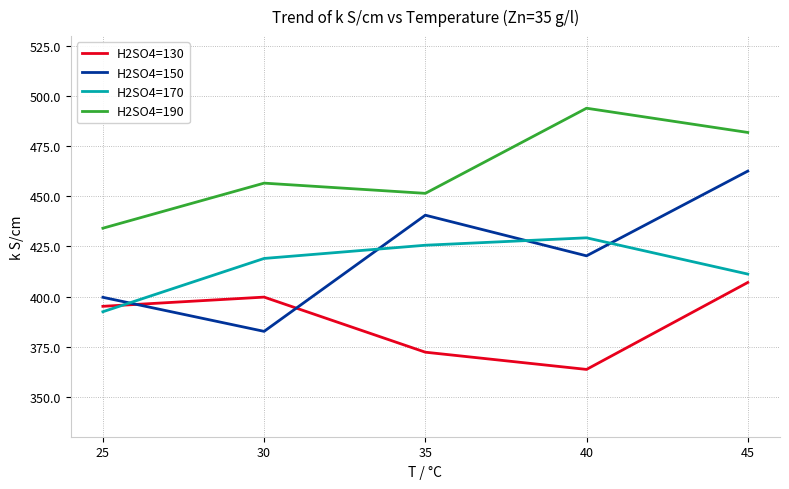

Is the value of H2SO4=190 at 25 greater than the value of H2SO4=170 at 30?

Yes